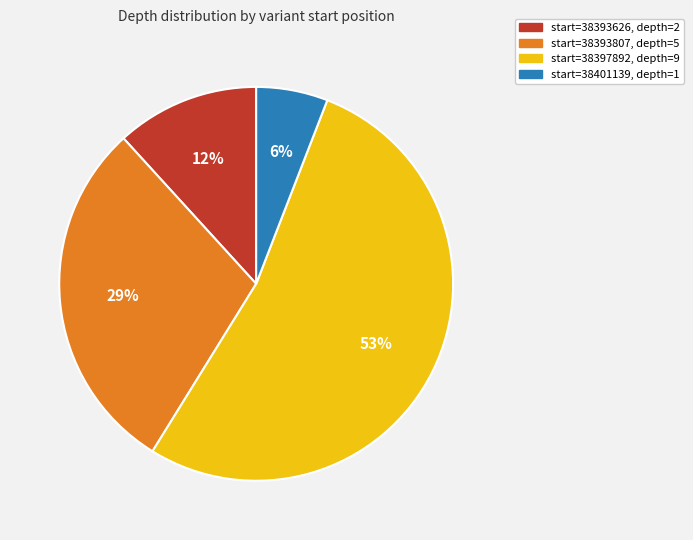

To the nearest percent, what is the average slice percentage?

25%